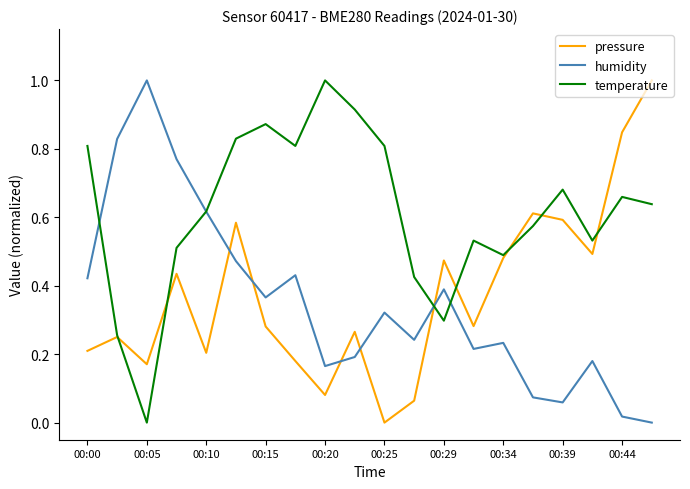

What are all the series names shown in the legend?

pressure, humidity, temperature